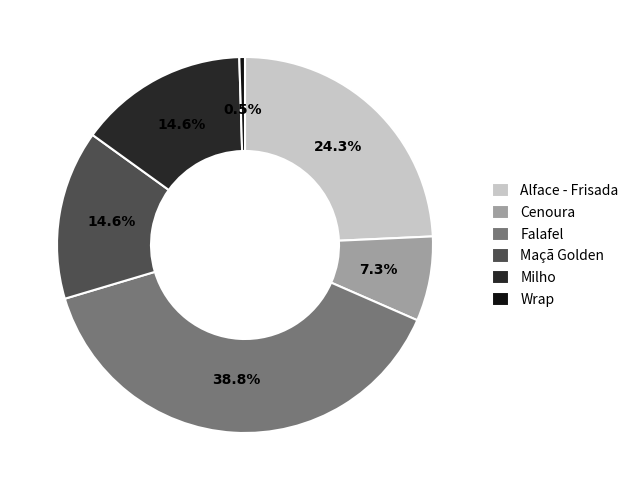

To the nearest percent, what percentage of the pie is Milho?

15%